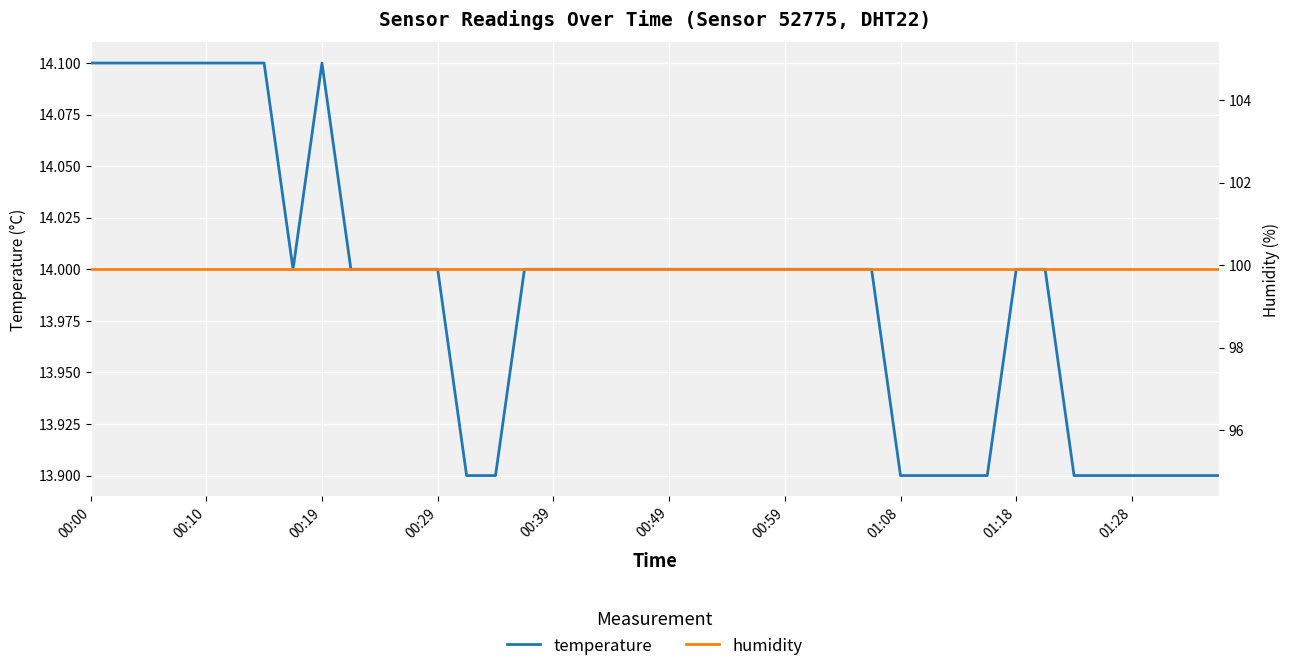

At how many categories does at least one series exceed 72?

40